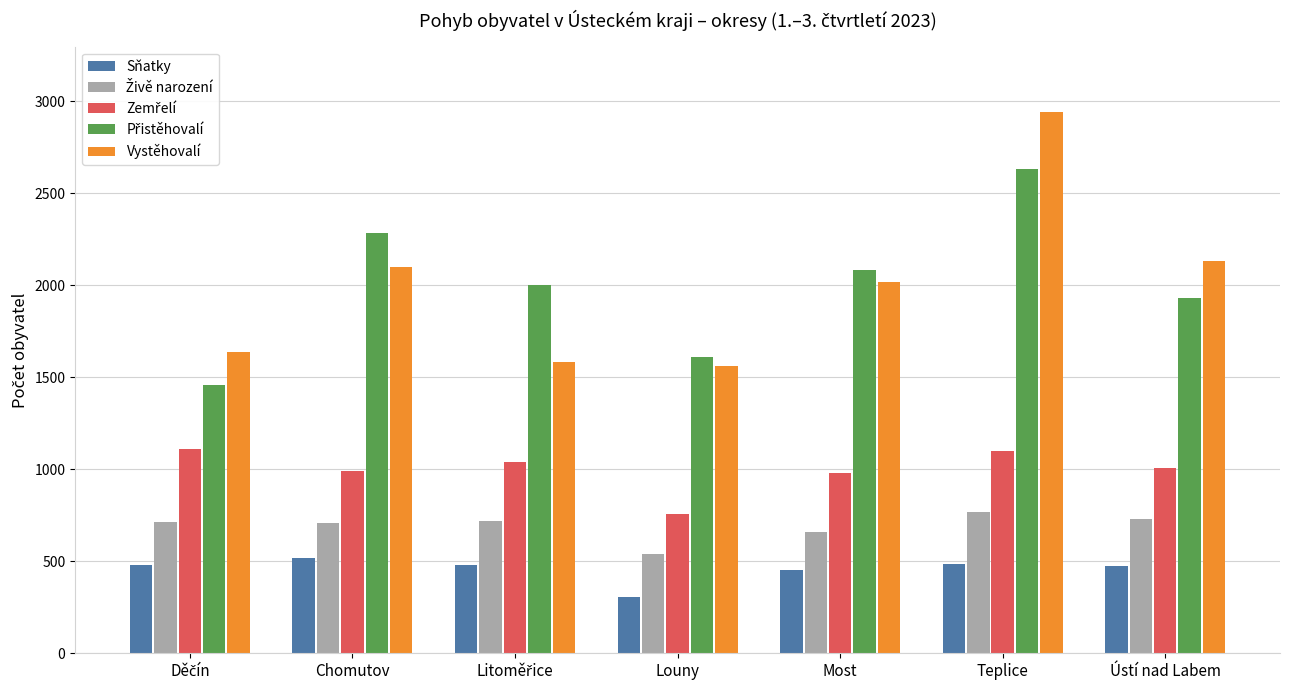

What is the minimum value shown in the chart?

308